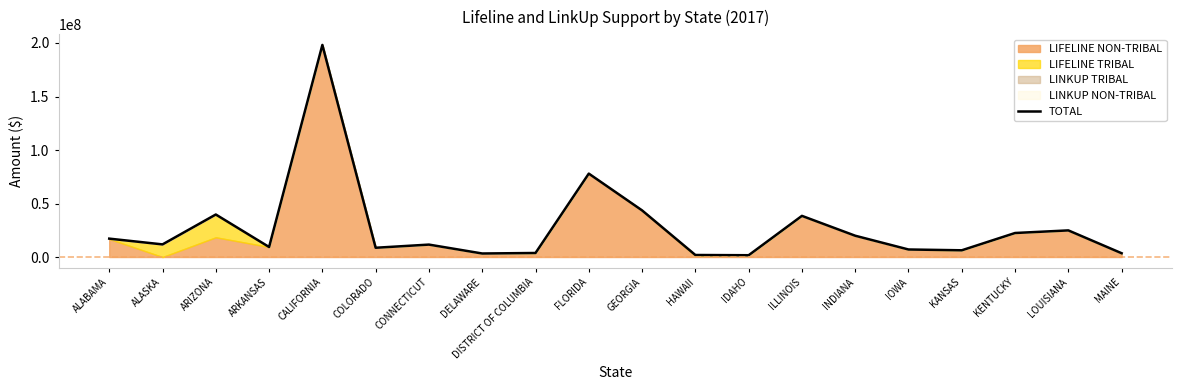

Does the chart have visible grid lines?

No